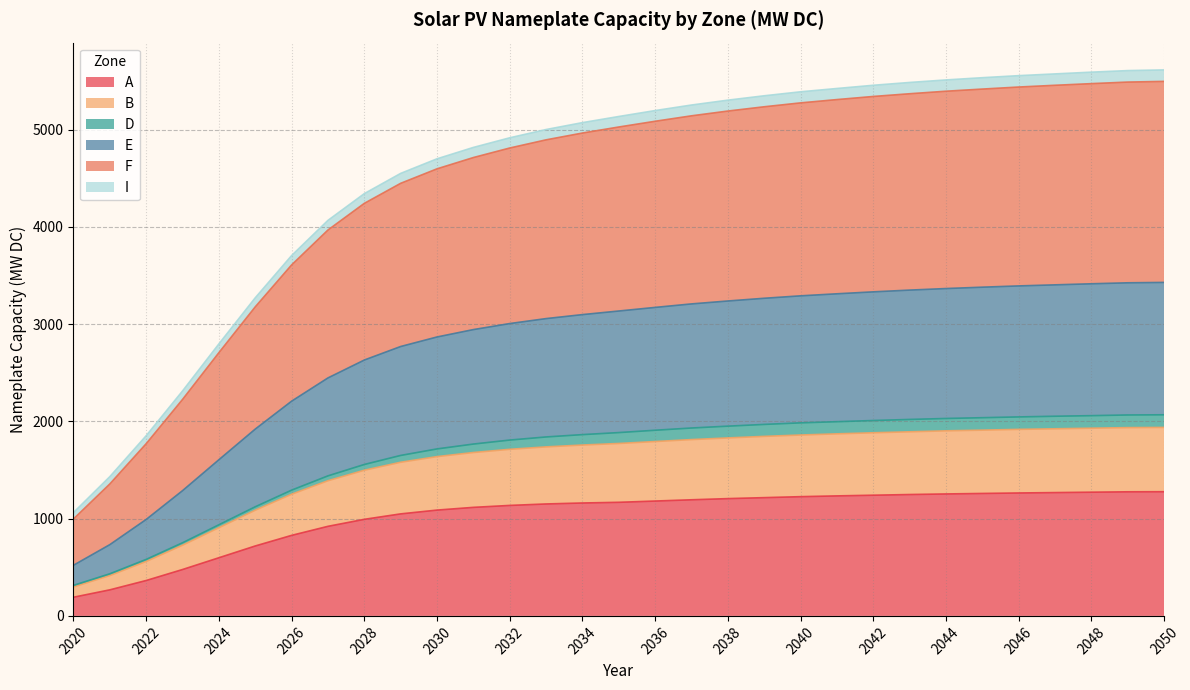

What value does the A series have at 2028, to the nearest 100?

1000